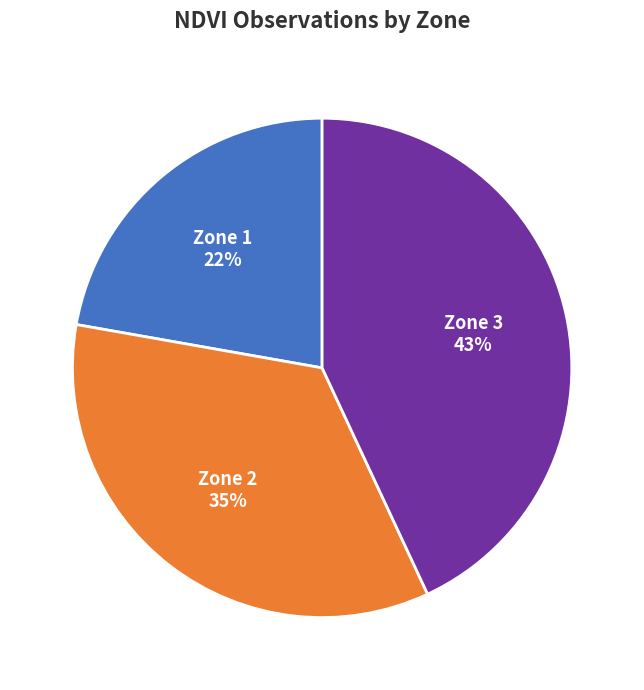

Combined, do Zone 1 and Zone 3 account for over 50%?

Yes